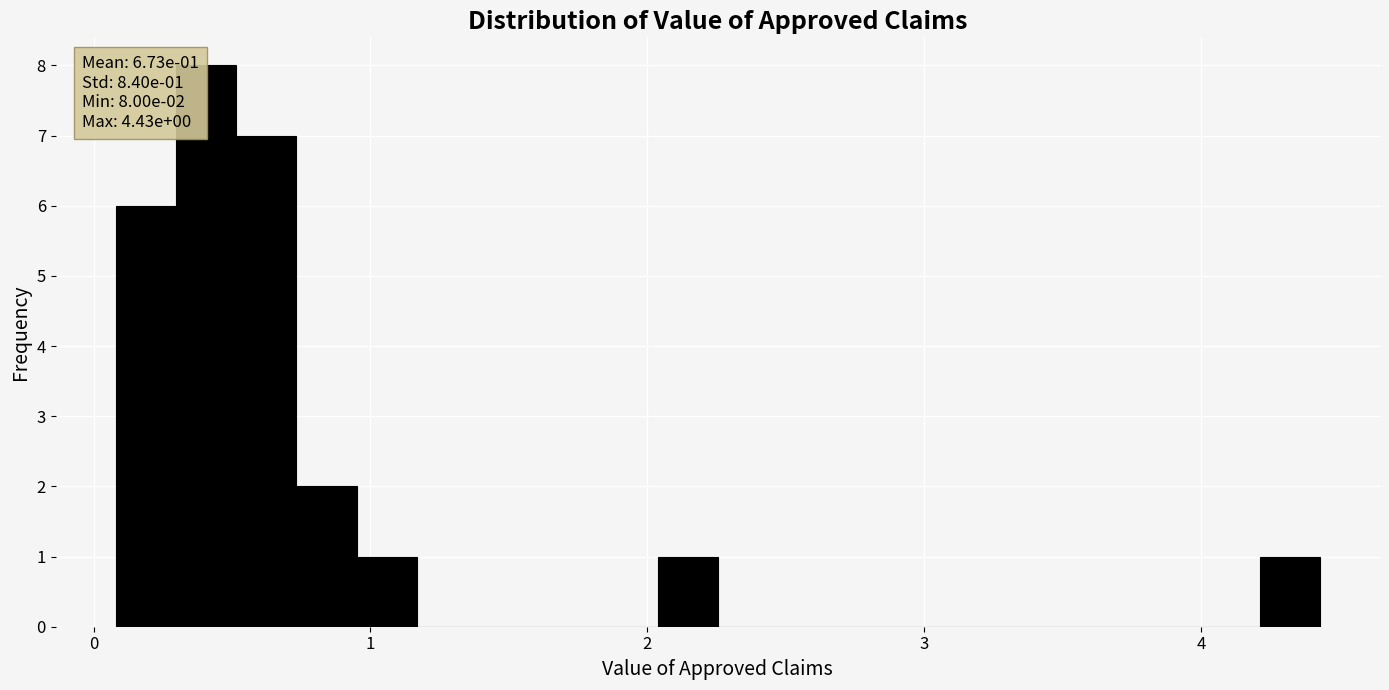

Around what value on the x-axis is the tallest bar? Give the approximate position of its centre, as read against the axis.

0.4